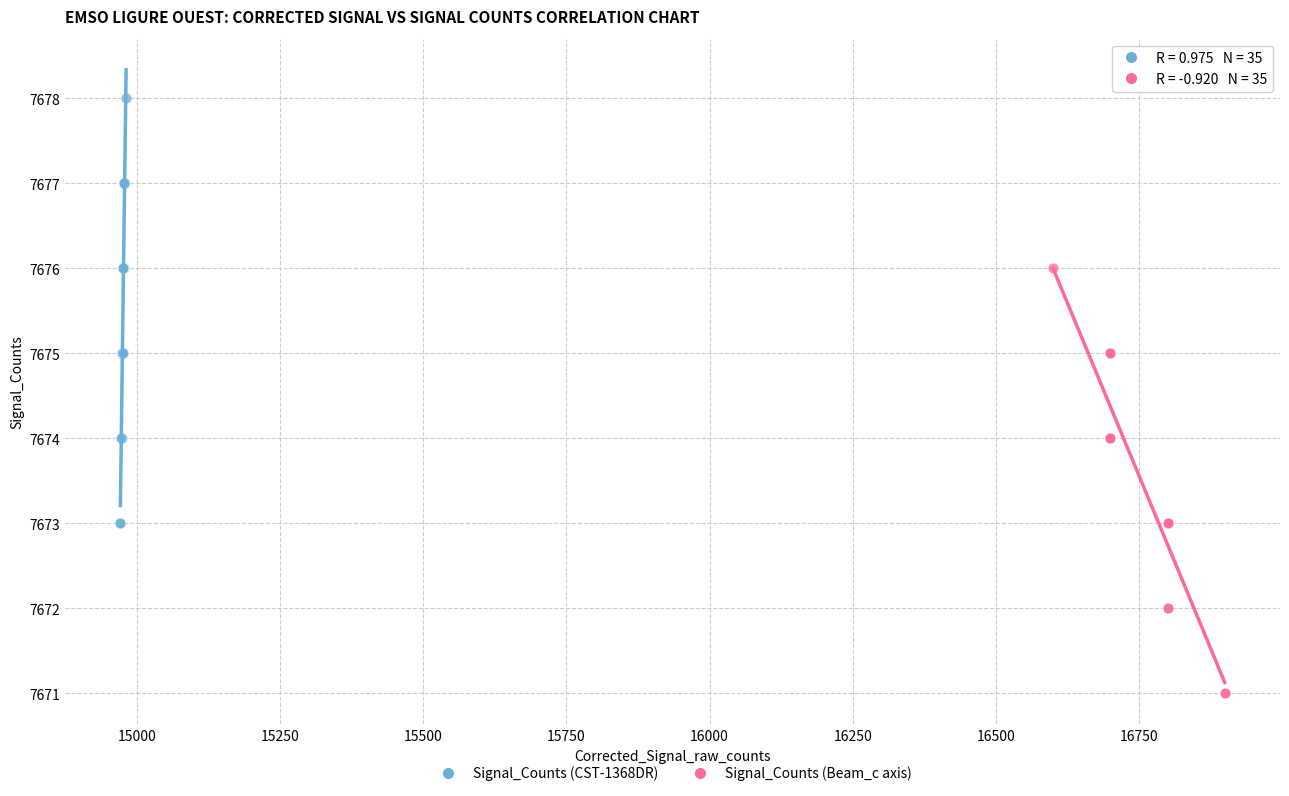

Which series reaches the minimum Y coordinate?

Signal_Counts (Beam_c axis)